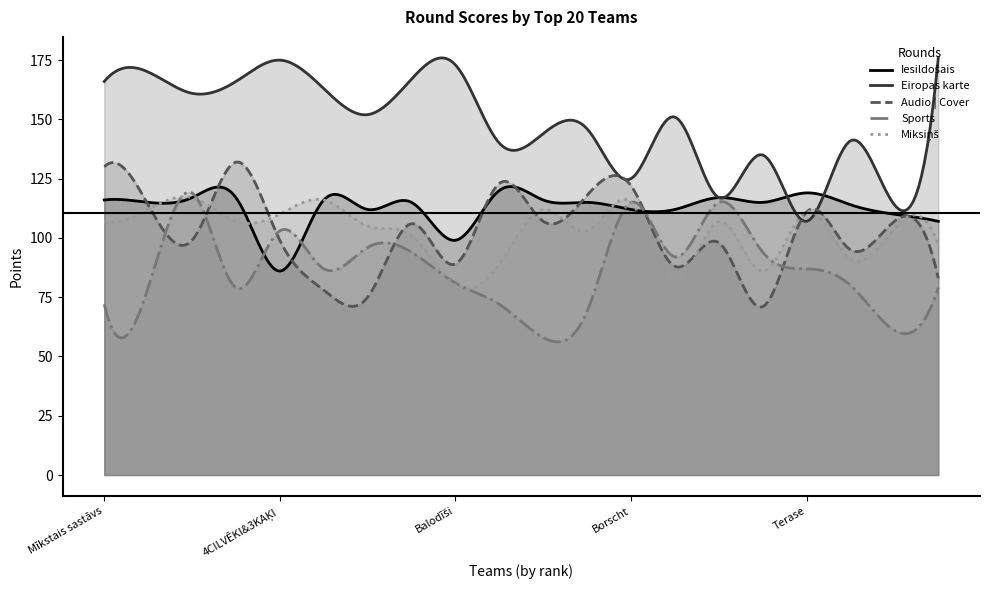

What is the total value across all series at FIFELĪTES?

554